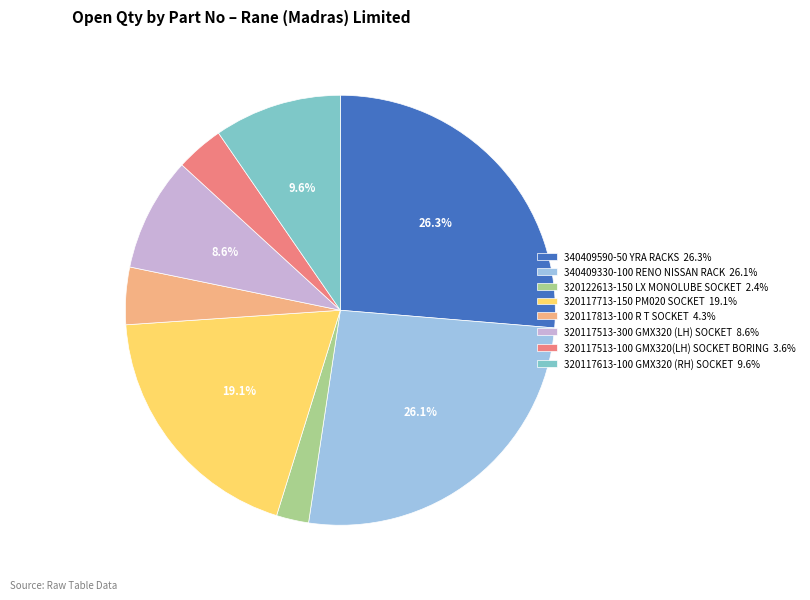

Is the sum of 320117713-150 PM020 SOCKET 19.1% and 320117613-100 GMX320 (RH) SOCKET 9.6% greater than half?

No